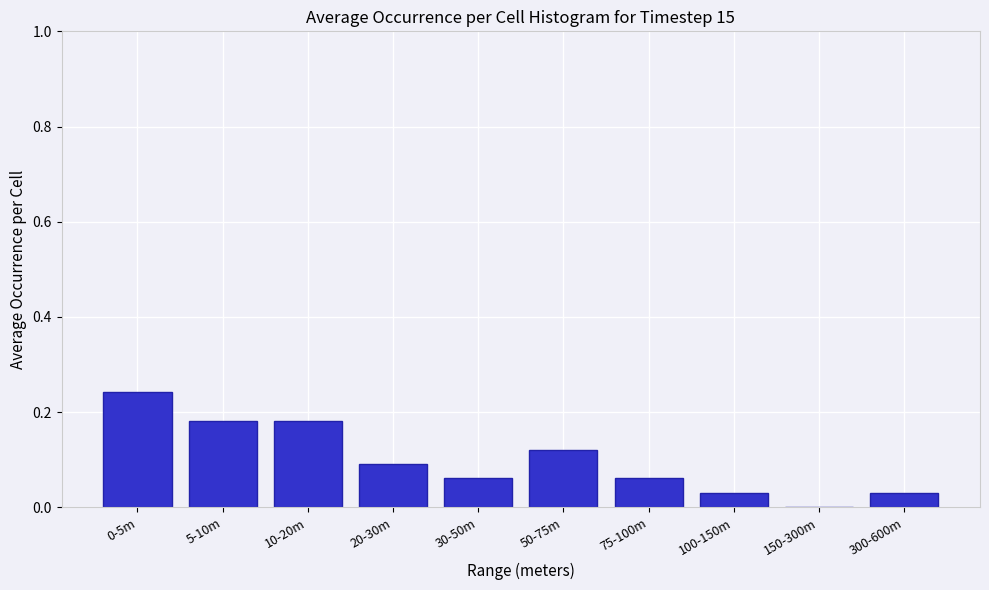

True or false: the data shows 0.0 at 150-300m.

True